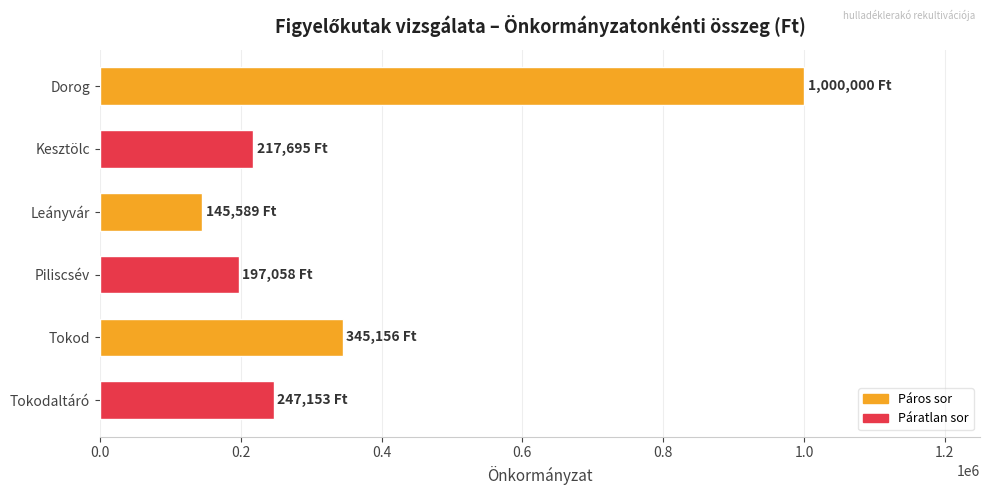

How many bars are there in total?

6